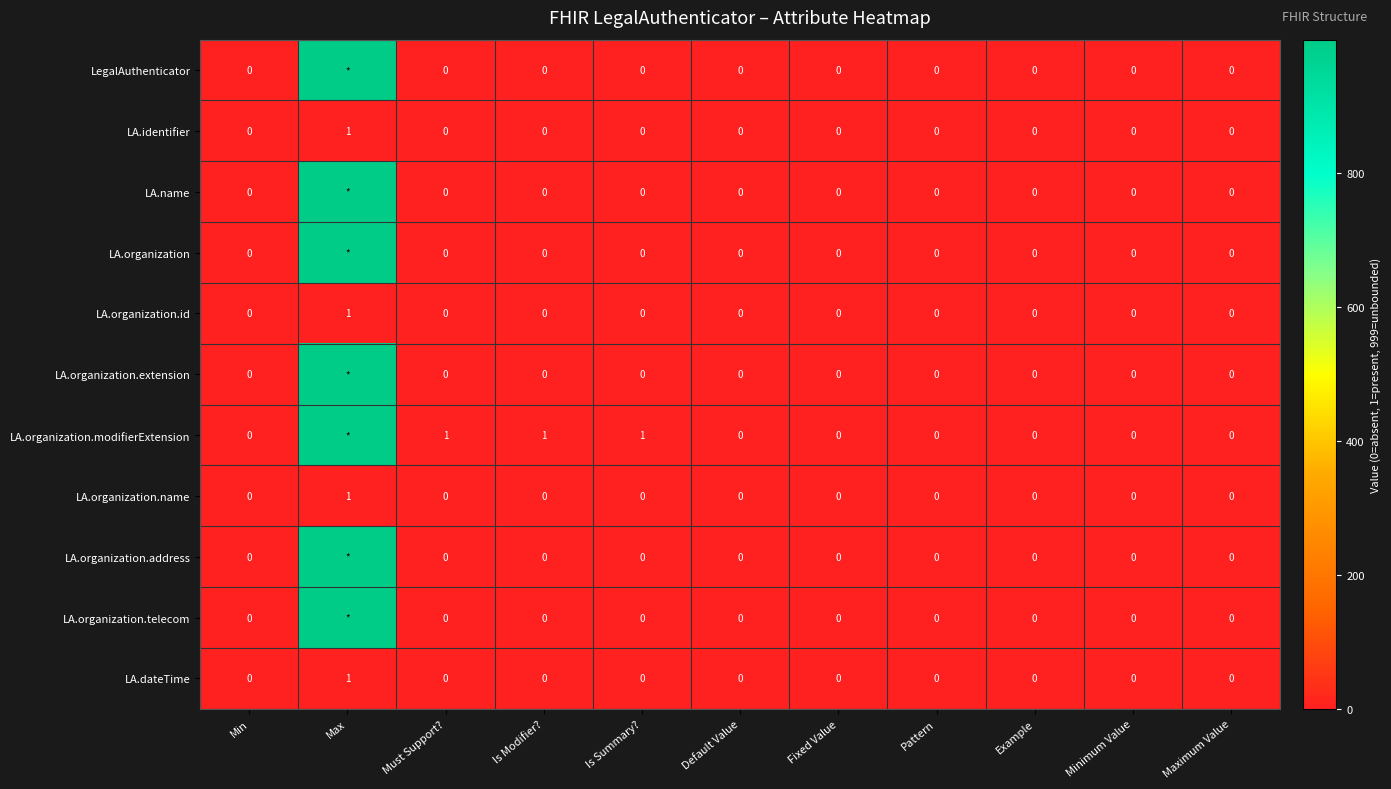

How many categories are shown in the chart?

11